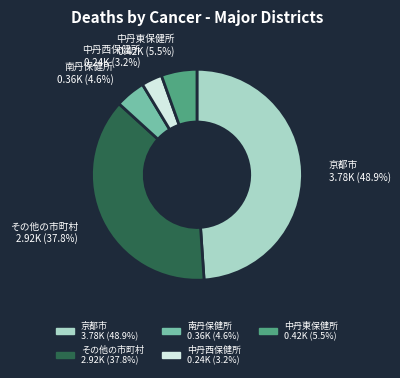

Is the sum of 京都市 and 南丹保健所 greater than half?

Yes